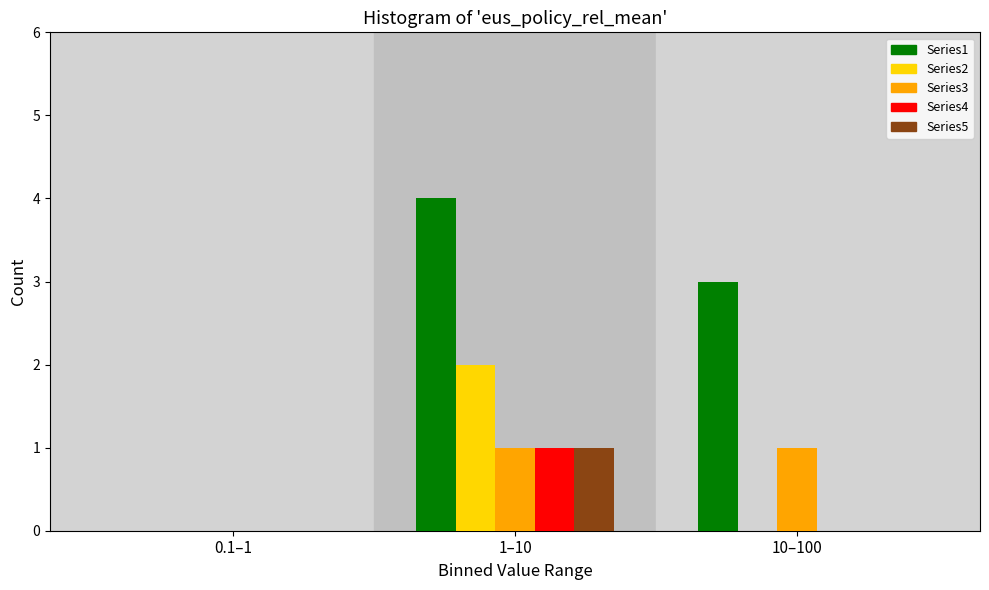

Reading left to right, extract all data points from this chart.

Series1: 0.1–1=0	1–10=4	10–100=3
Series2: 0.1–1=0	1–10=2	10–100=0
Series3: 0.1–1=0	1–10=1	10–100=1
Series4: 0.1–1=0	1–10=1	10–100=0
Series5: 0.1–1=0	1–10=1	10–100=0